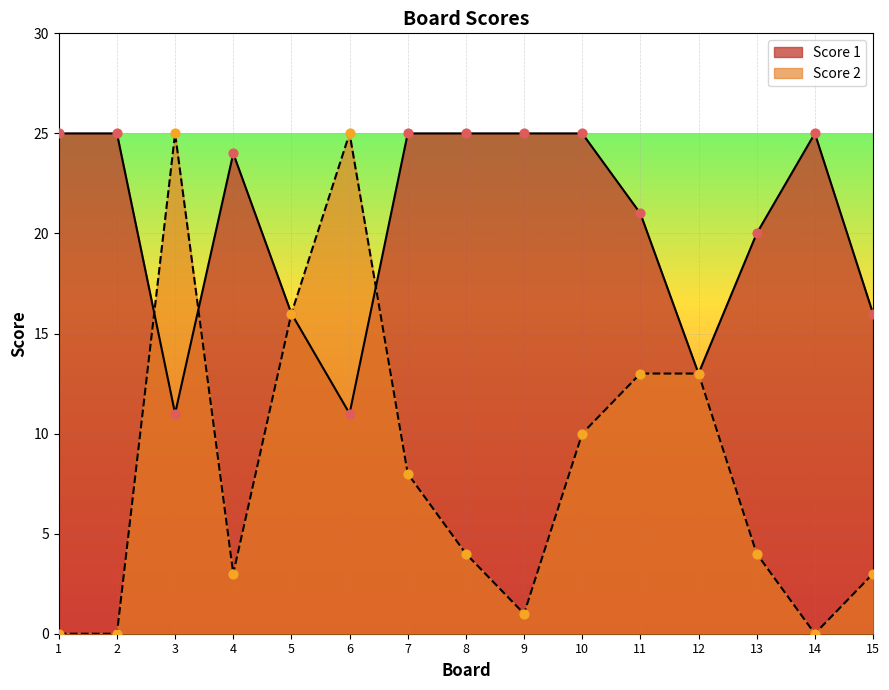

What are all the series names shown in the legend?

Score 1, Score 2